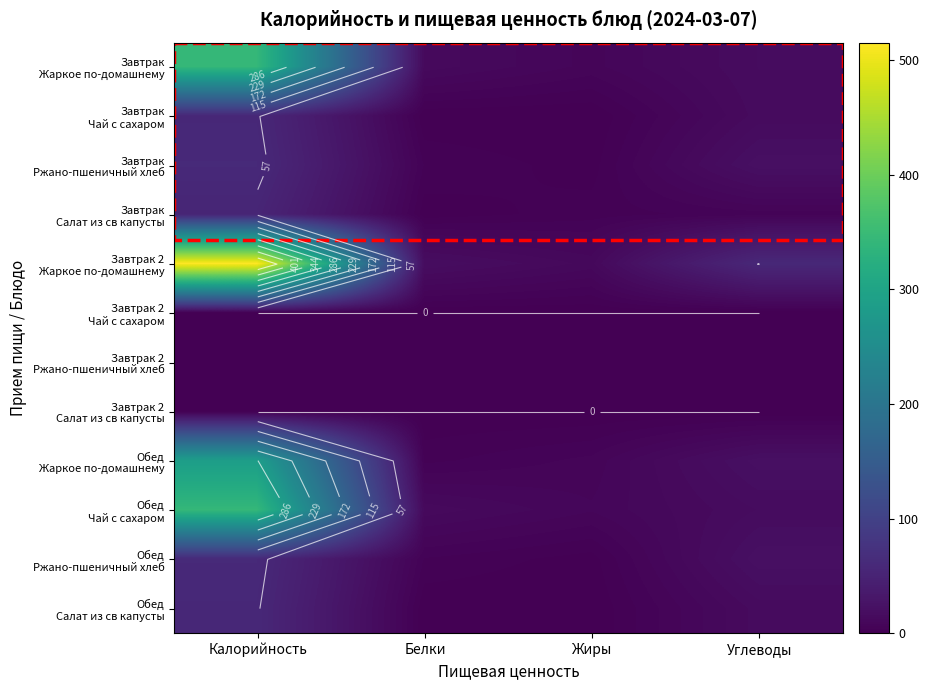

What is the difference between the maximum and minimum values in the Обед Жаркое по-домашнему series?

283.6